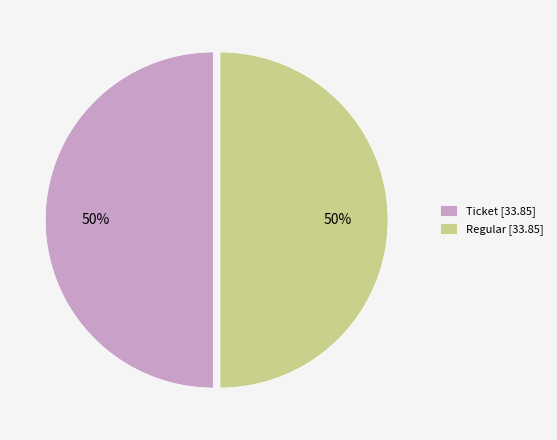

Combined, do Ticket [33.85] and Regular [33.85] account for over 50%?

Yes